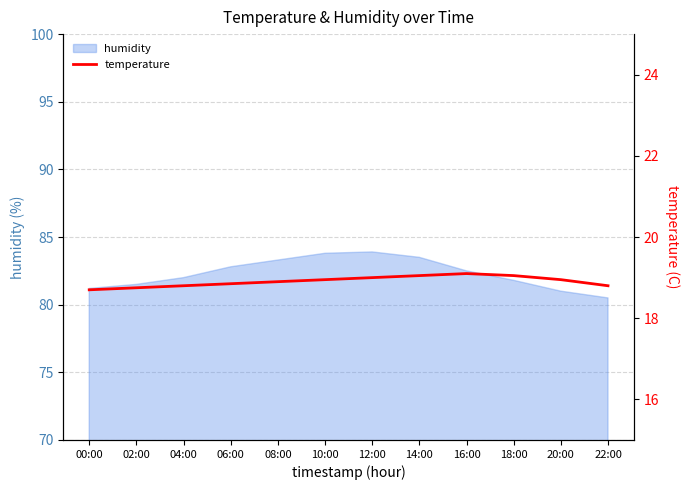

What is the label of the 12th point from the left?

22:00